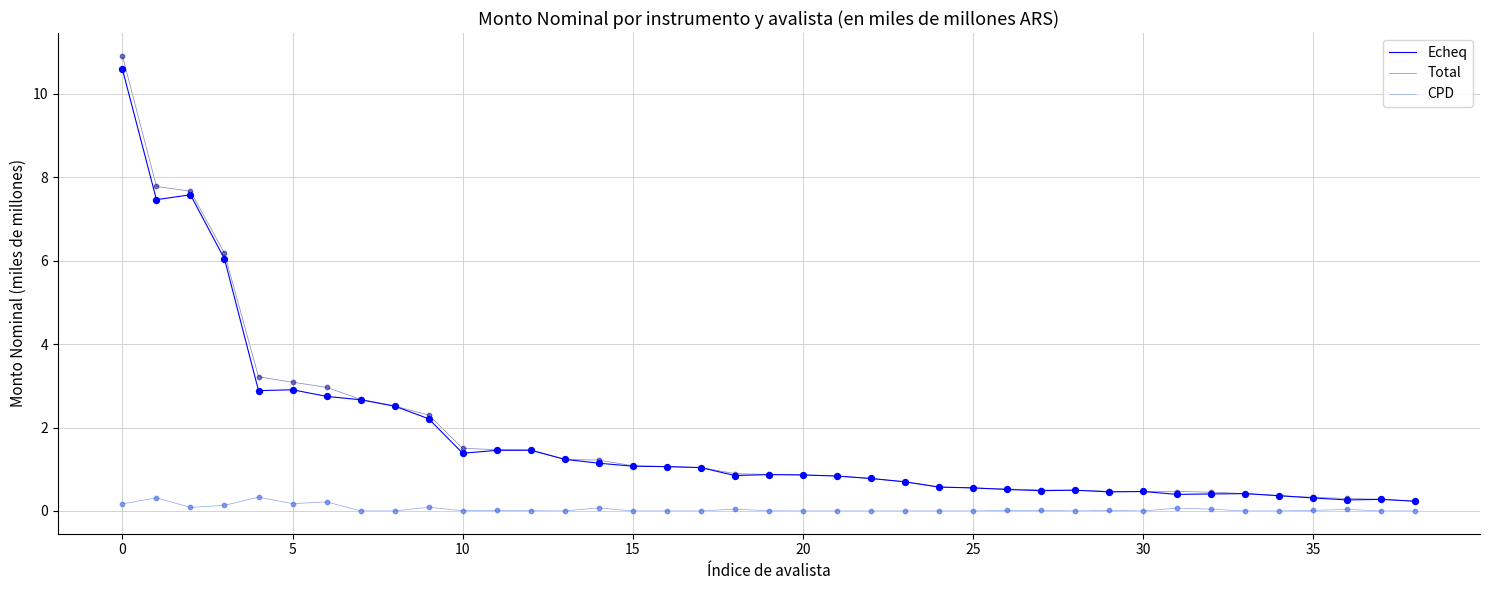

What are all the series names shown in the legend?

Echeq, Total, CPD